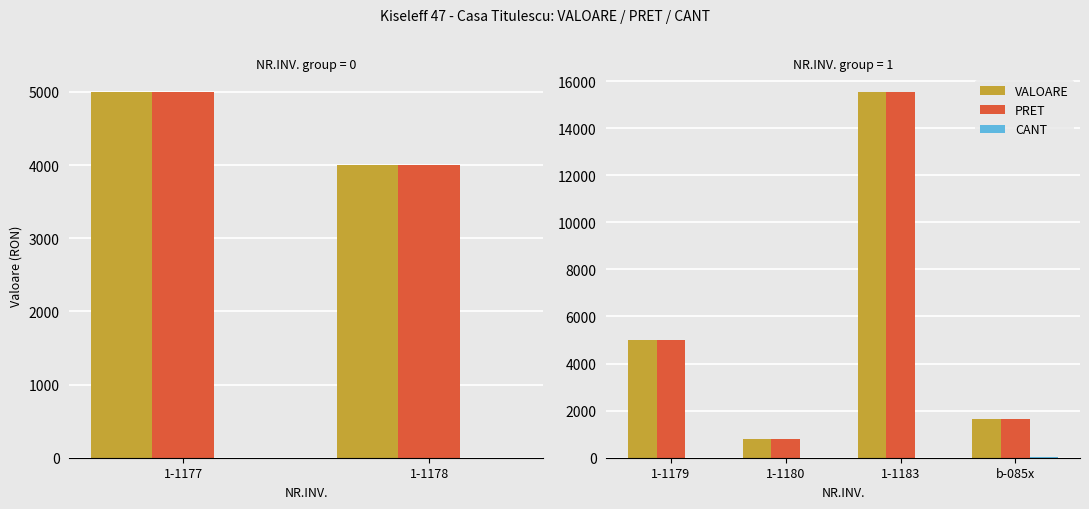

Rank the series at 1-1179 from lowest to highest value.

CANT, VALOARE, PRET